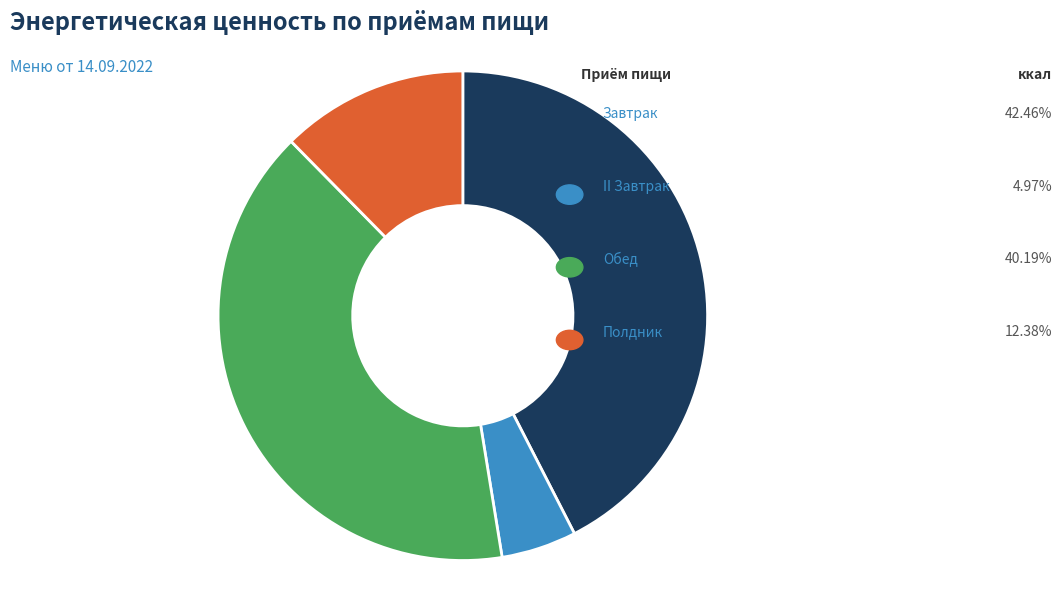

To the nearest percent, what portion does Завтрак represent?

42%